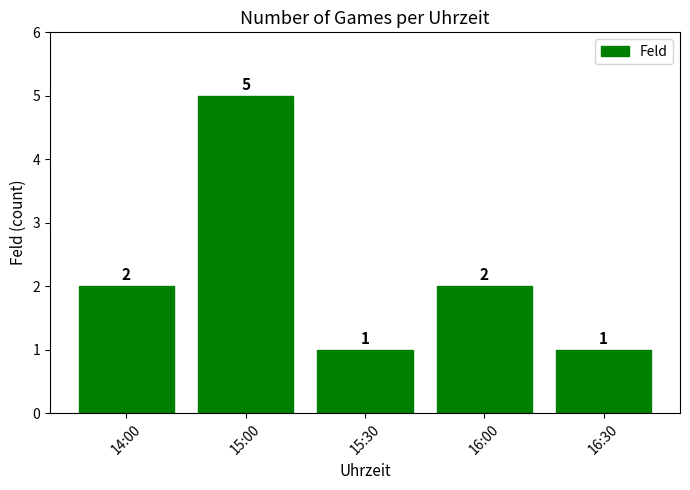

What is the difference between the values at 16:30 and 15:00?

4